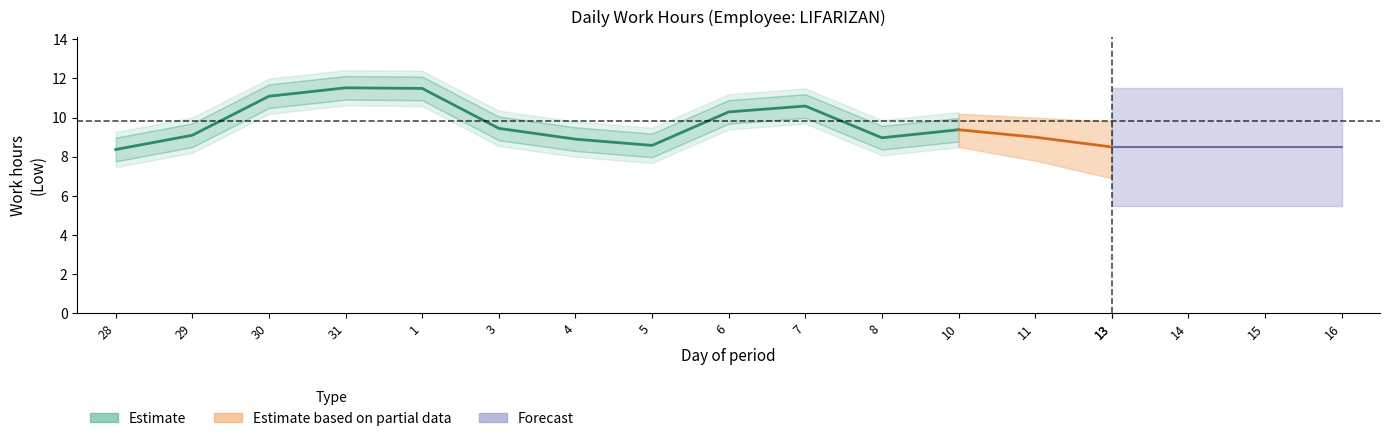

True or false: the data shows 15.5 at 6.

False